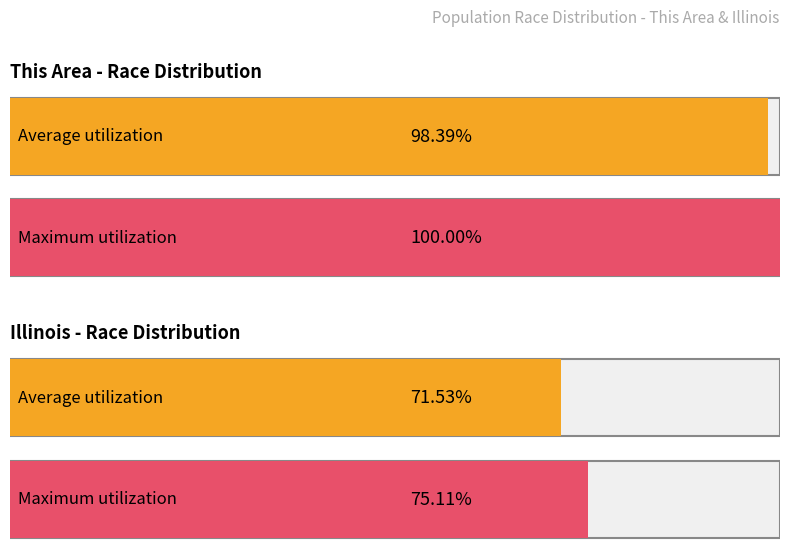

Does the chart contain stacked bars?

No